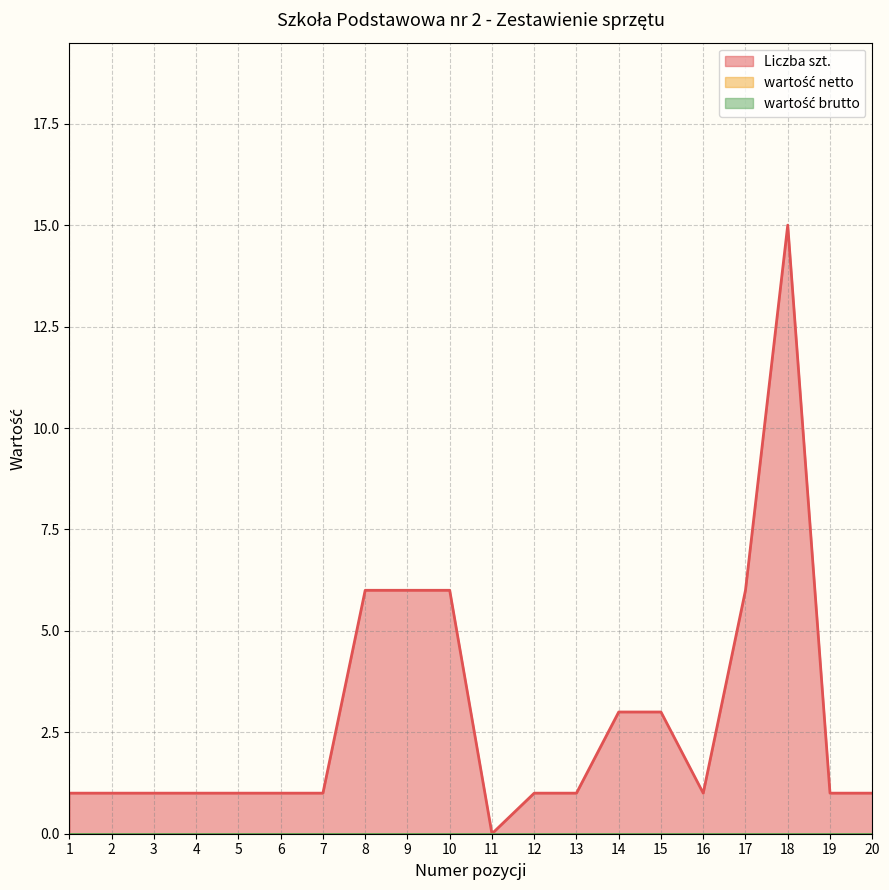

List the labels in order of Liczba szt. value, smallest first.

11, 1, 2, 3, 4, 5, 6, 7, 12, 13, 16, 19, 20, 14, 15, 8, 9, 10, 17, 18